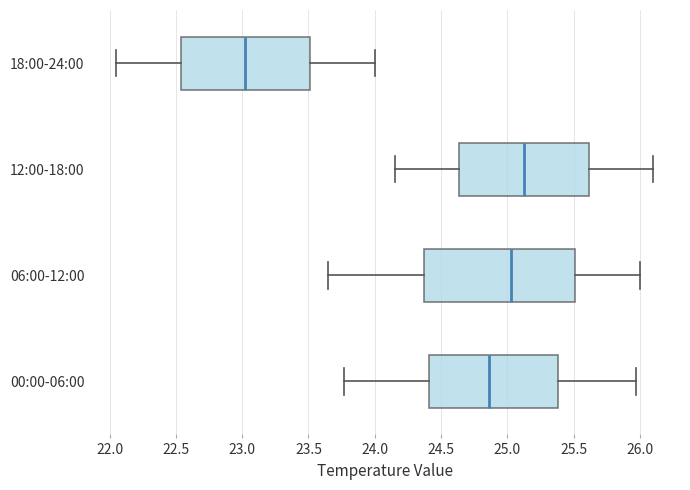

Which box has the furthest to the right median line?

12:00-18:00